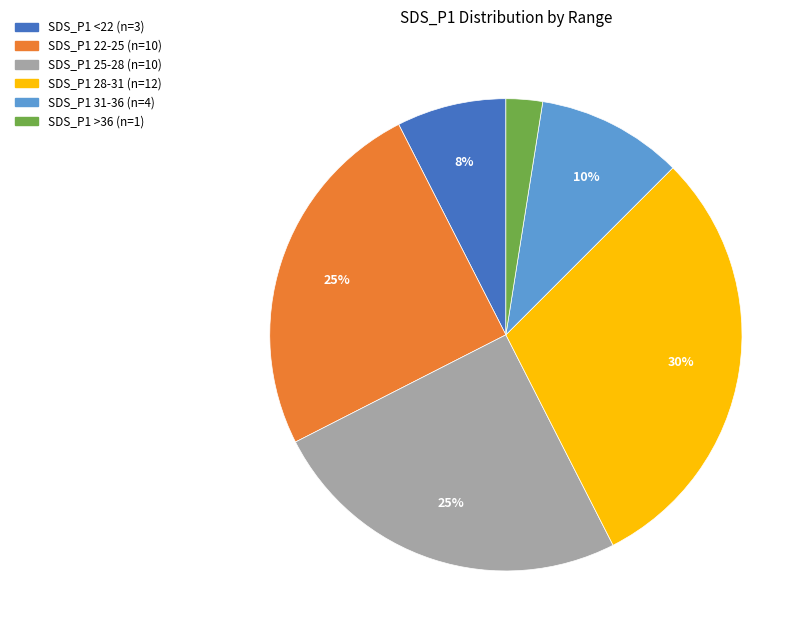

To the nearest percent, what is the average slice percentage?

17%